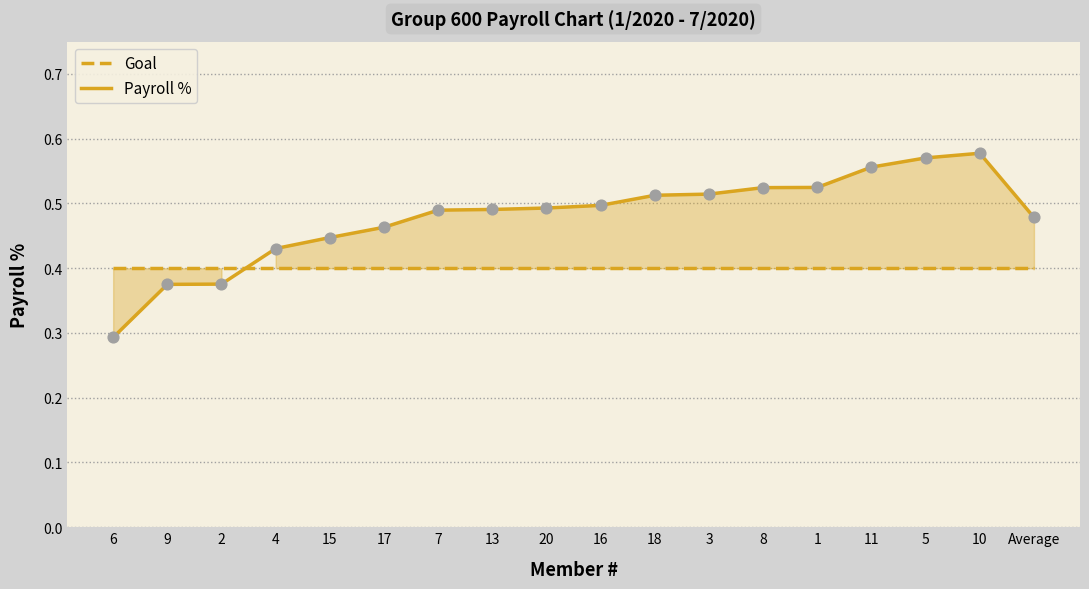

At how many categories does at least one series exceed 0?

18